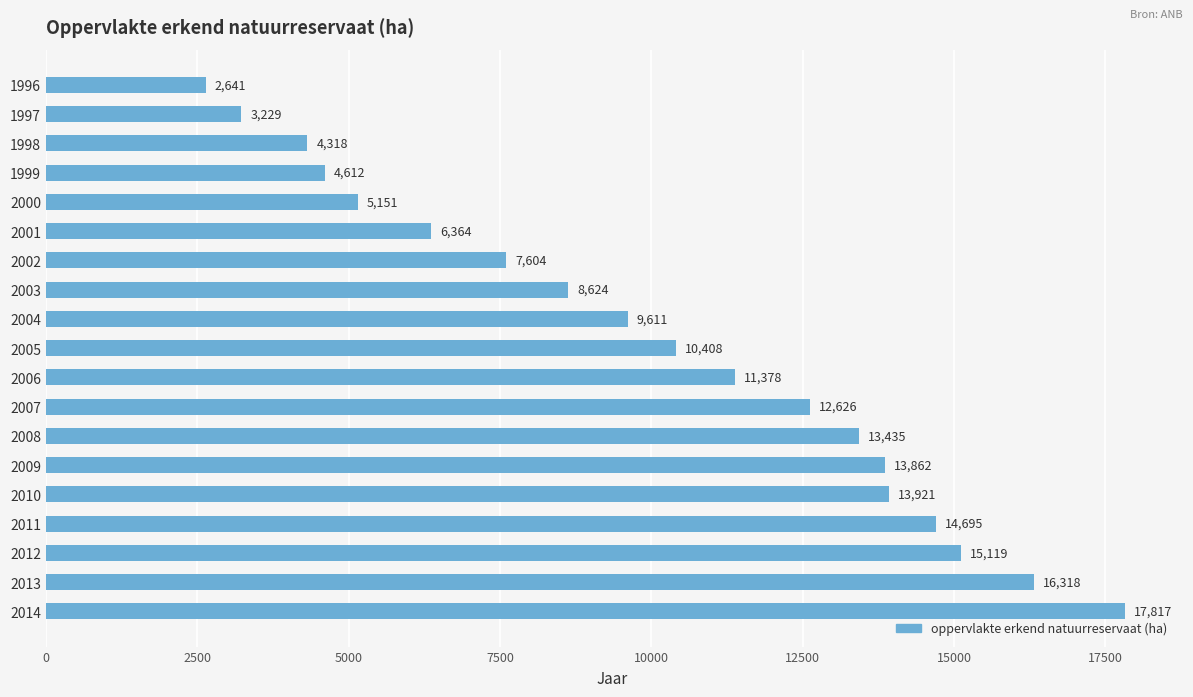

What is the average value?

10091.2